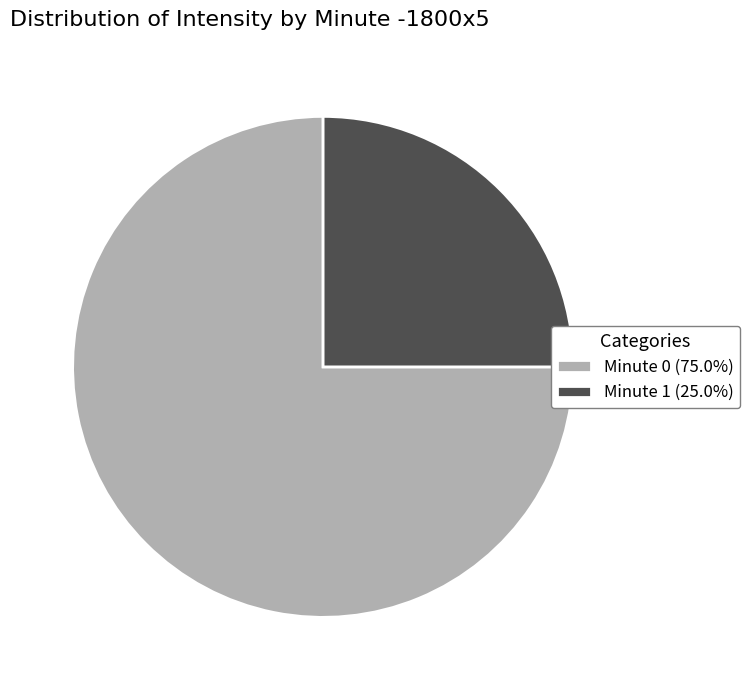

How many slices are in this pie chart?

2